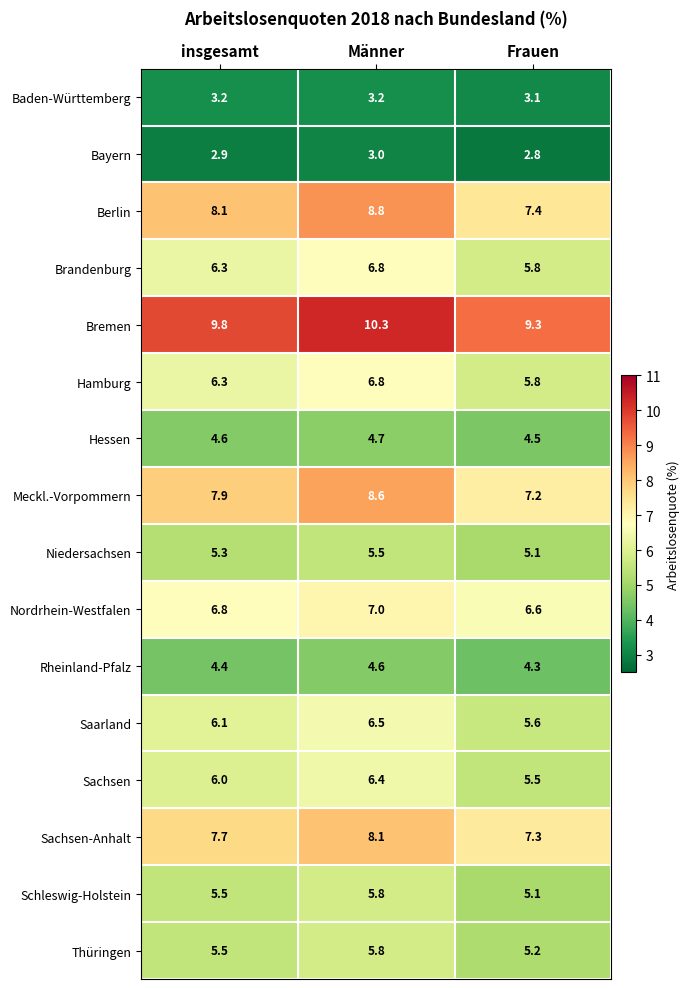

Which series has the largest total across all categories?

Bremen